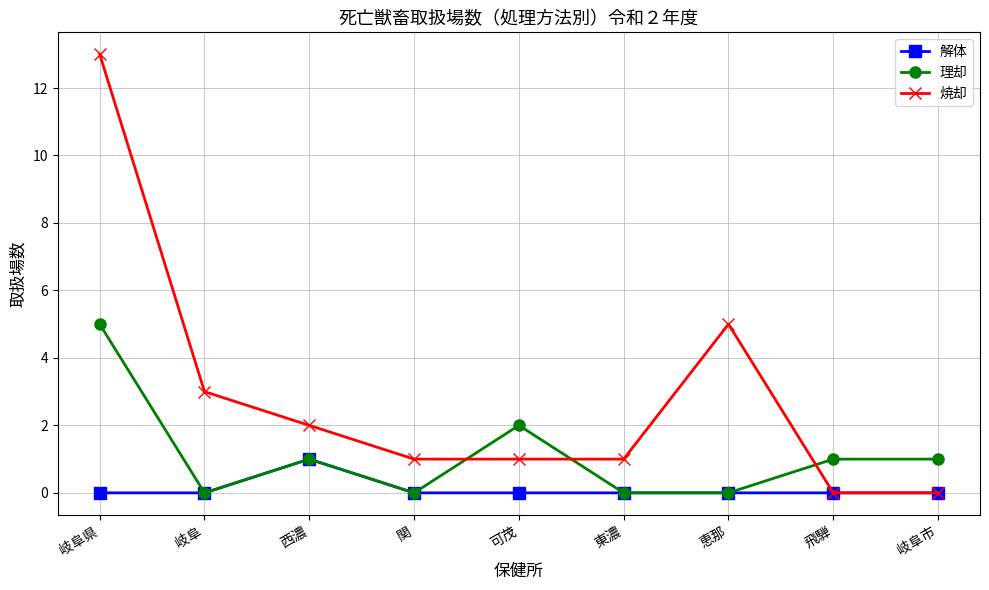

Reading right to left, what are all the values shown in this chart?

解体: 岐阜市=0	飛騨=0	恵那=0	東濃=0	可茂=0	関=0	西濃=1	岐阜=0	岐阜県=0
理却: 岐阜市=1	飛騨=1	恵那=0	東濃=0	可茂=2	関=0	西濃=1	岐阜=0	岐阜県=5
焼却: 岐阜市=0	飛騨=0	恵那=5	東濃=1	可茂=1	関=1	西濃=2	岐阜=3	岐阜県=13